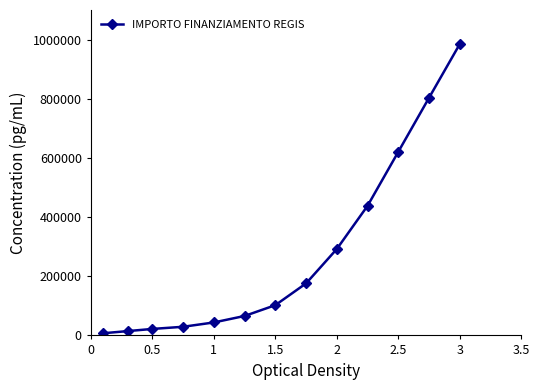

True or false: there are more than 2 points higher than both neighbors.

False